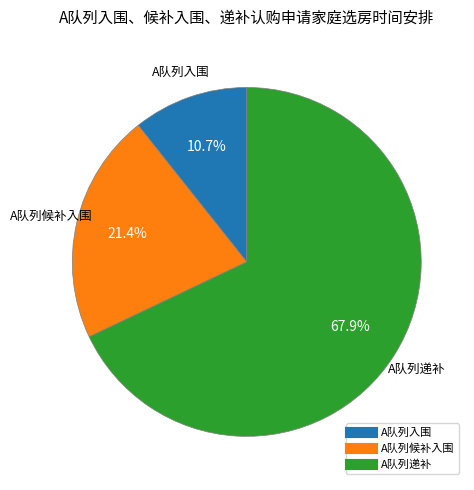

True or false: A队列入围 accounts for 1% of the total.

False